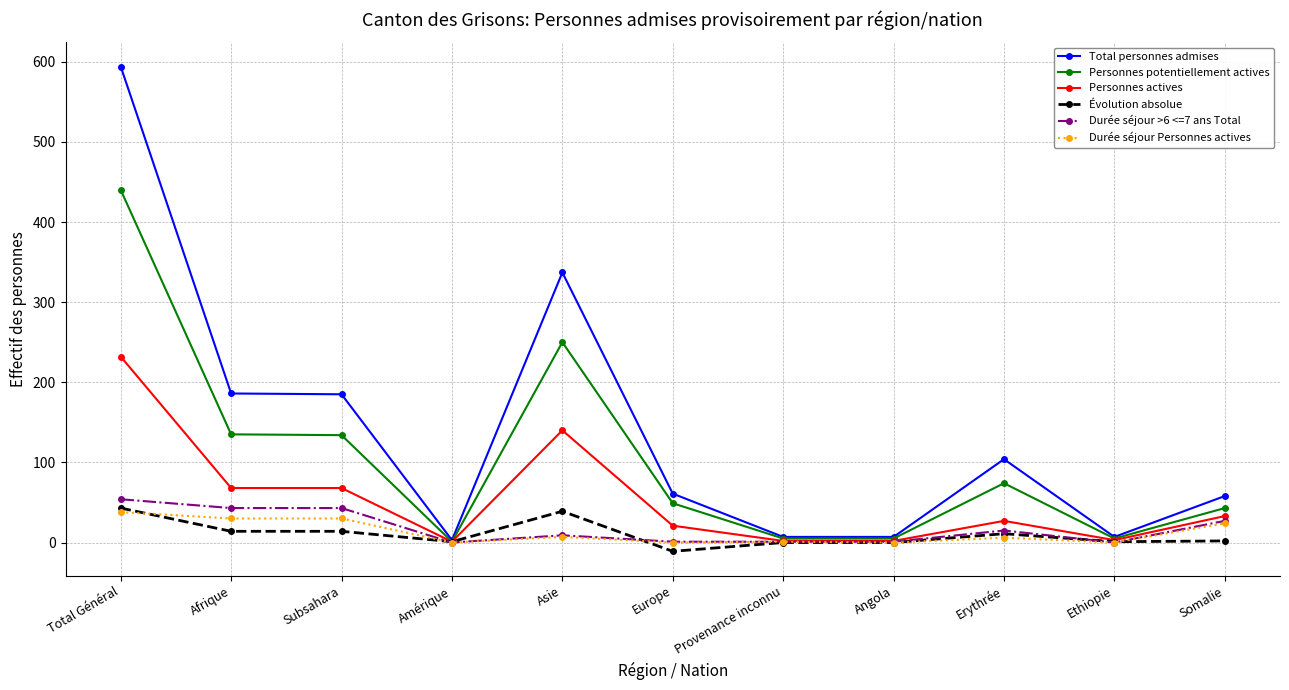

At which label does Personnes potentiellement actives reach its peak?

Total Général